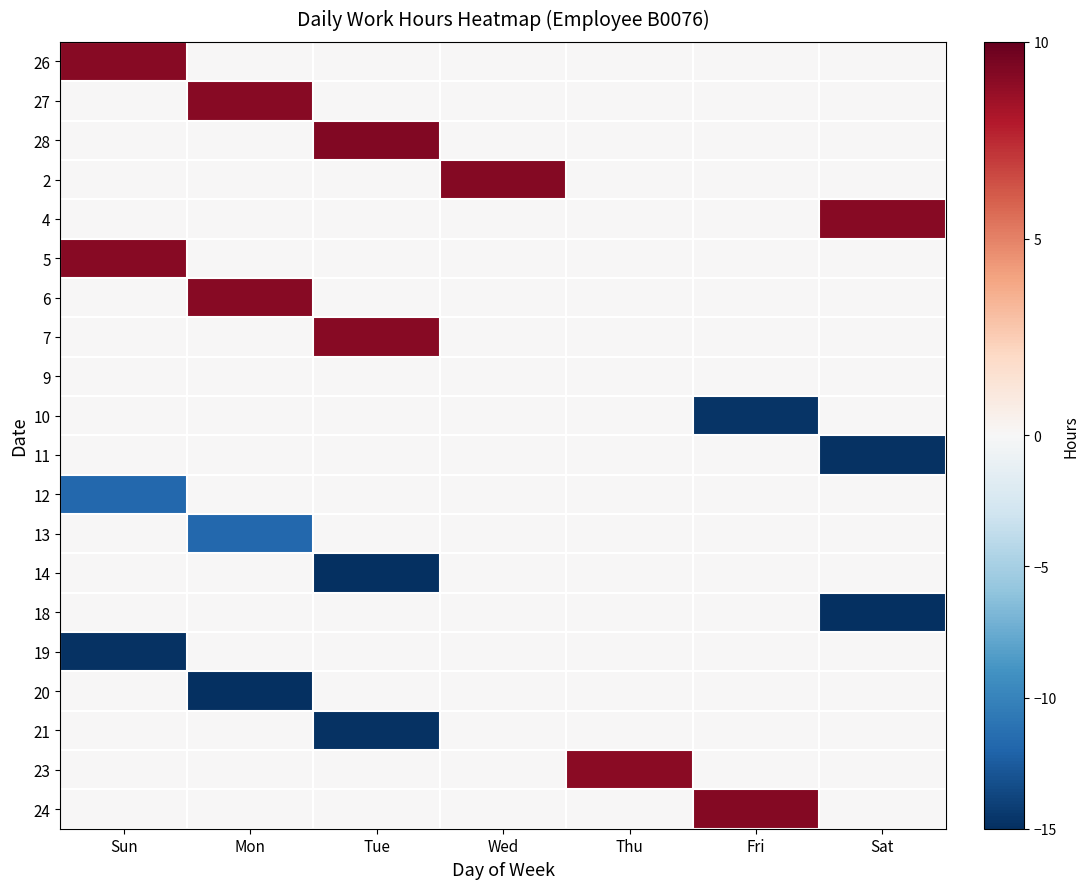

What is the difference between the highest and lowest values at Sun?

23.9